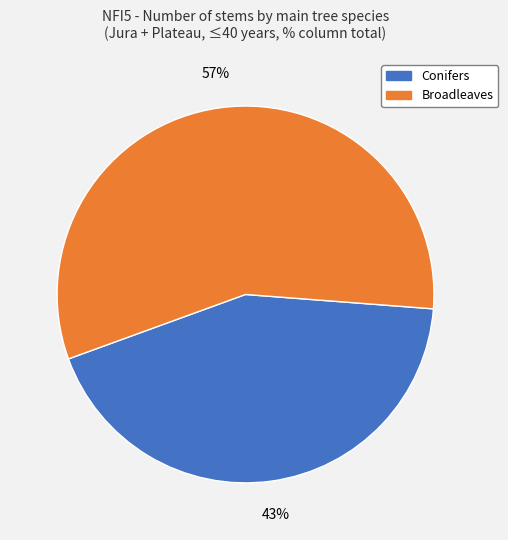

Rank the categories by value from highest to lowest.

Broadleaves, Conifers